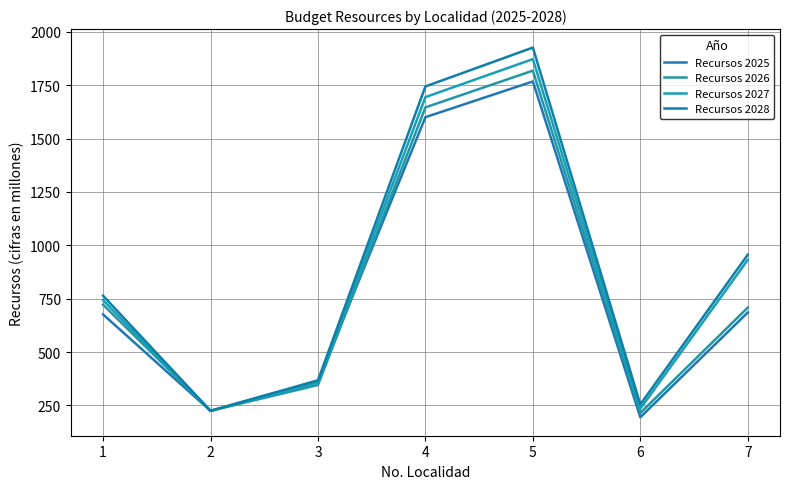

Which series changed the most between 3 and 4?

Recursos 2028